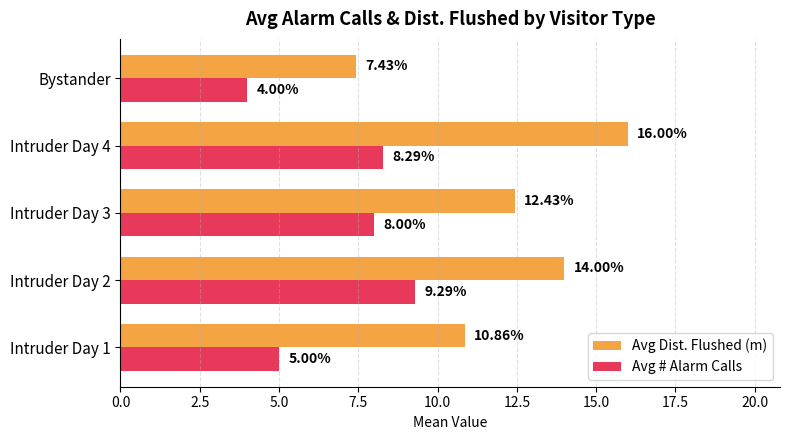

Rank the categories by Avg # Alarm Calls value from highest to lowest.

Intruder Day 2, Intruder Day 4, Intruder Day 3, Intruder Day 1, Bystander